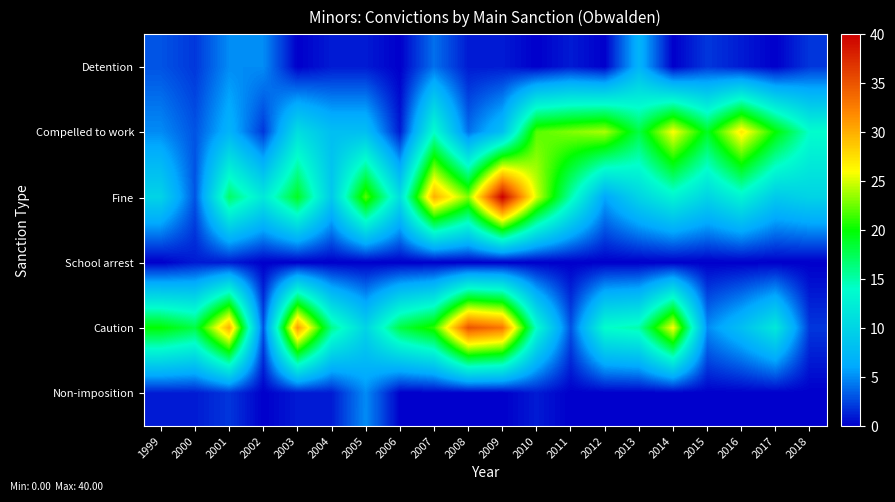

Which has a higher value, 2006 or 2005?

2005